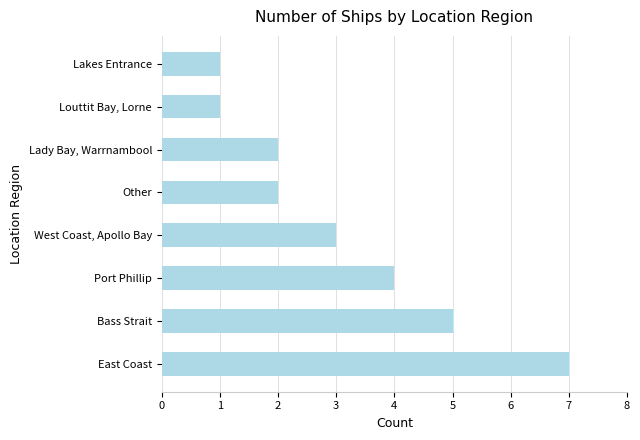

What is the change in value from Bass Strait to Lakes Entrance?

-4